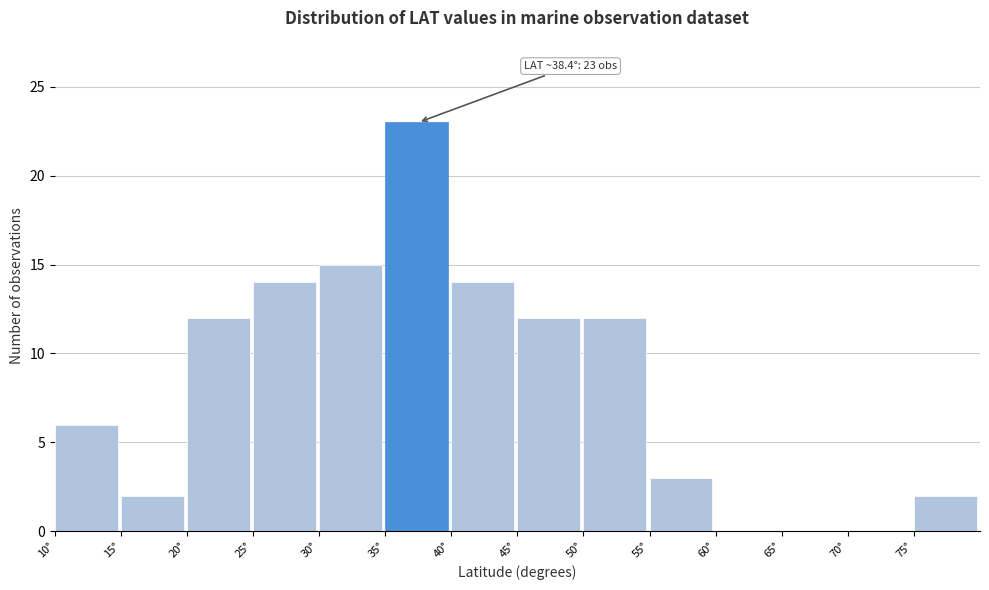

Which range on the x-axis has the tallest bar?

35 to 40